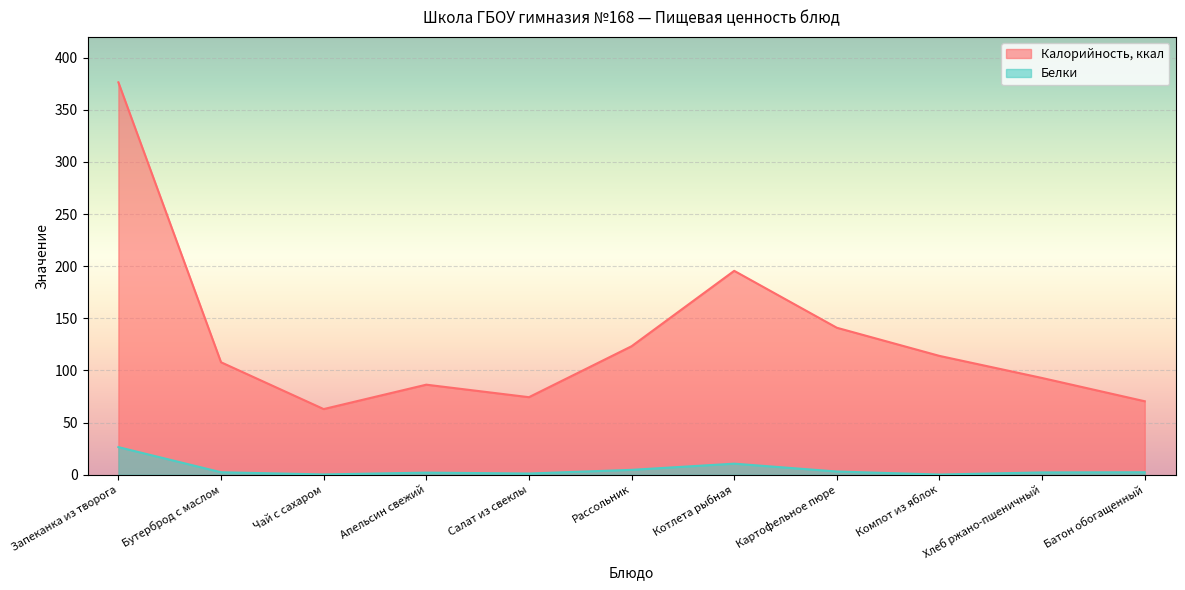

What is the total value across all series at Апельсин свежий?

88.5